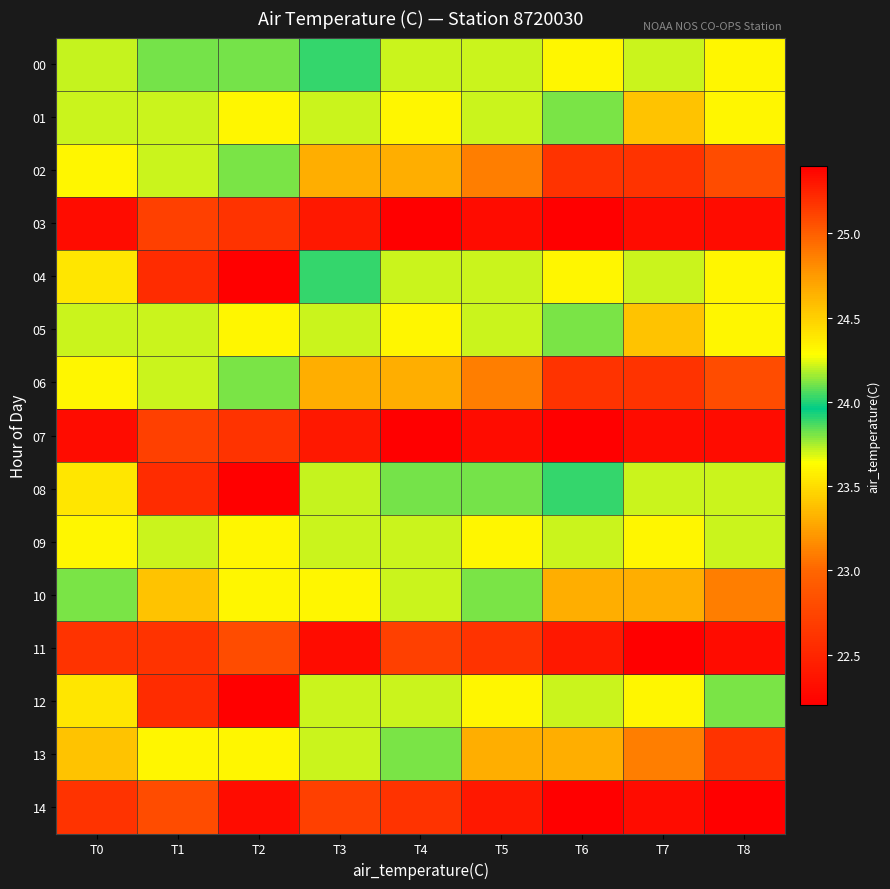

What is the smallest value displayed?

22.2